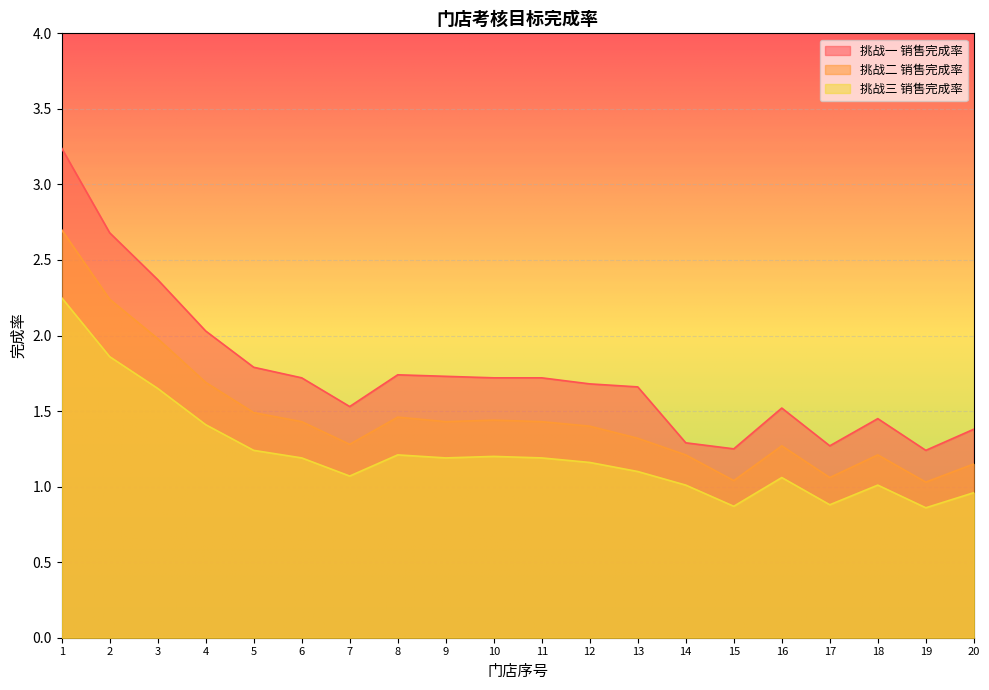

What is the difference between the maximum and minimum values in the 挑战一 销售完成率 series?

2.0